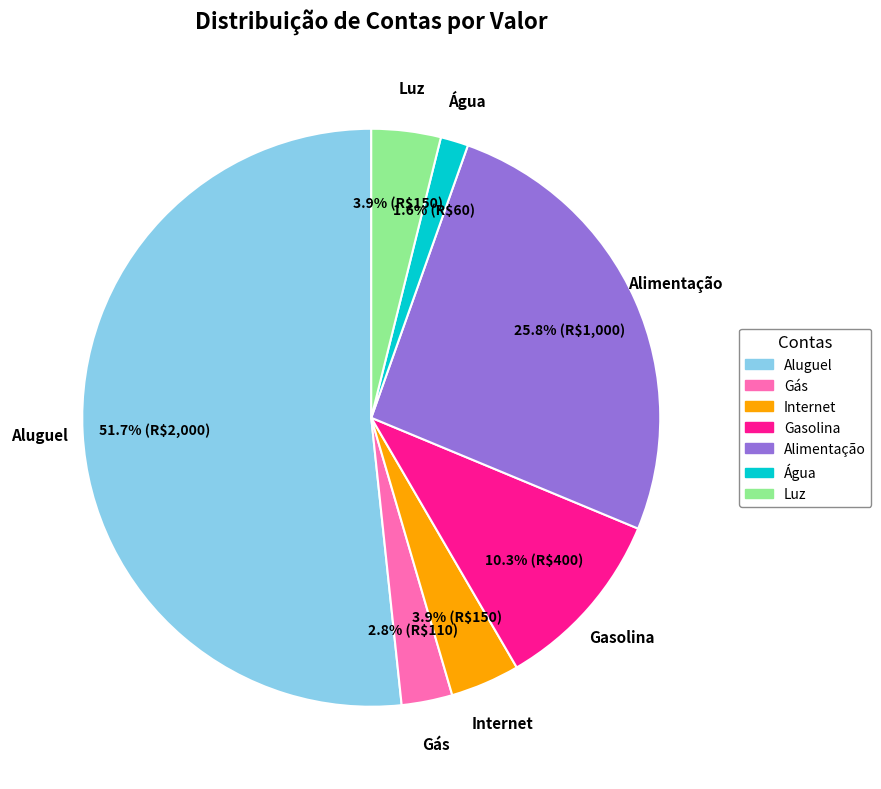

What percentage is the Luz slice, to the nearest percent?

4%